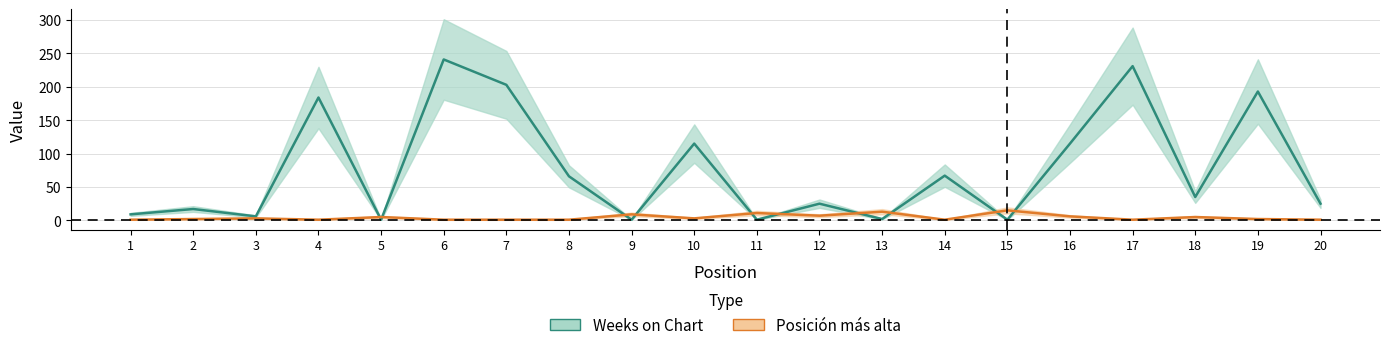

How many interior local valleys does the Weeks on Chart series have?

7